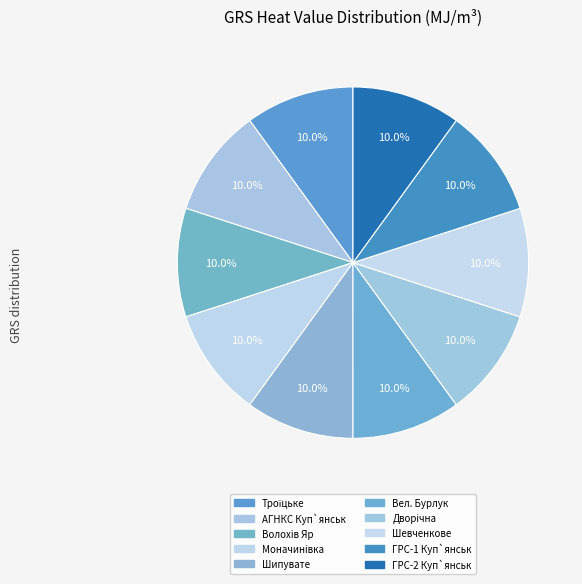

Which slice is the largest?

ГРС с.Моначинiвка